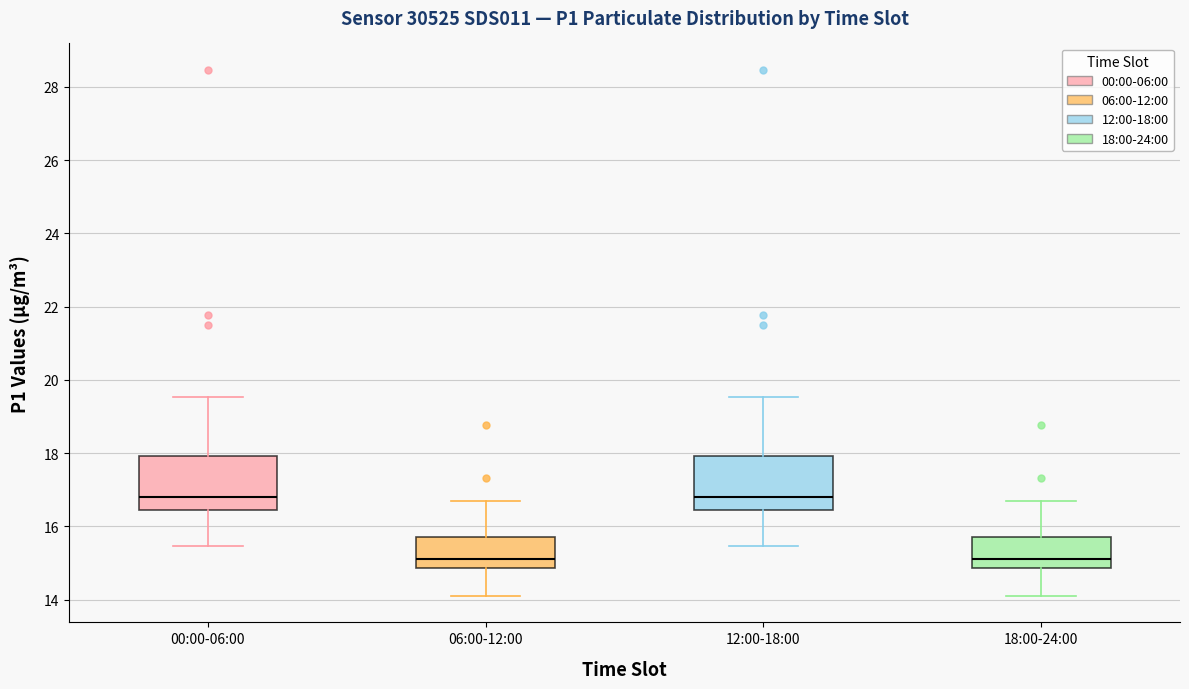

Reading left to right, read every box against the y-axis: the position of its median line, the range the box covers, and the ends of its whiskers. The values are not printed on the chart, so give them approximately, as read against the axis.

00:00-06:00: median 16.8, box 16.4 to 18.0, whiskers 15.4 to 19.6
06:00-12:00: median 15.2, box 14.8 to 15.8, whiskers 14.2 to 16.8
12:00-18:00: median 16.8, box 16.4 to 18.0, whiskers 15.4 to 19.6
18:00-24:00: median 15.2, box 14.8 to 15.8, whiskers 14.2 to 16.8